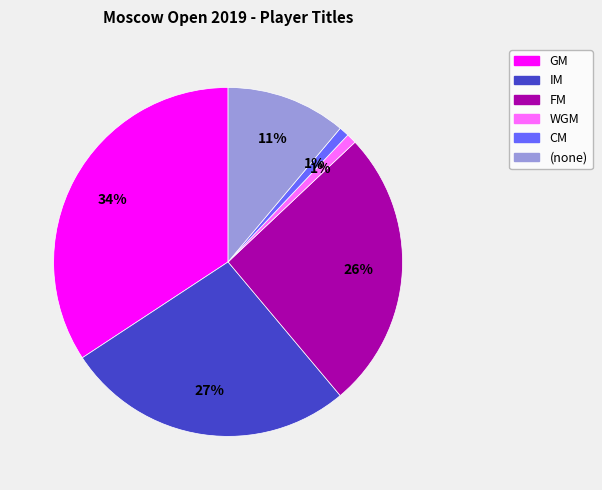

To the nearest percent, what is the average slice percentage?

17%